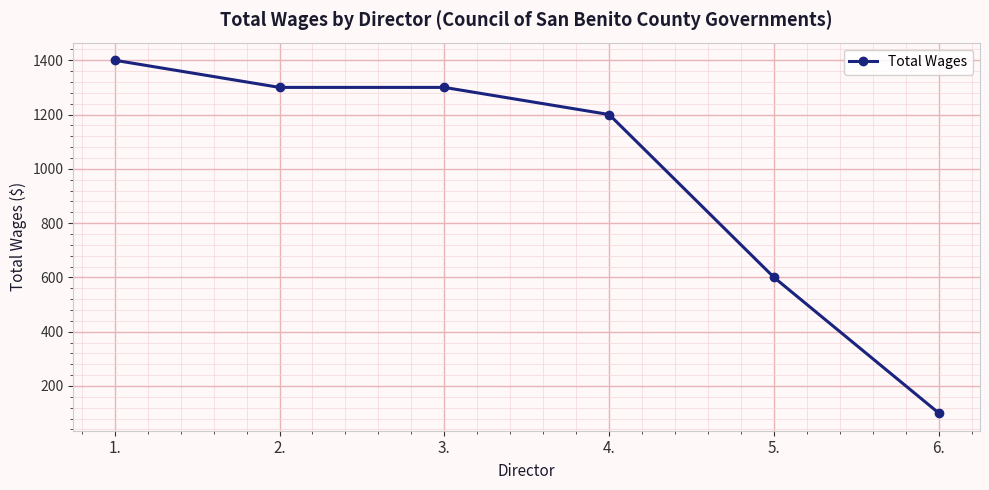

What is the label of the 4th point from the left?

4.